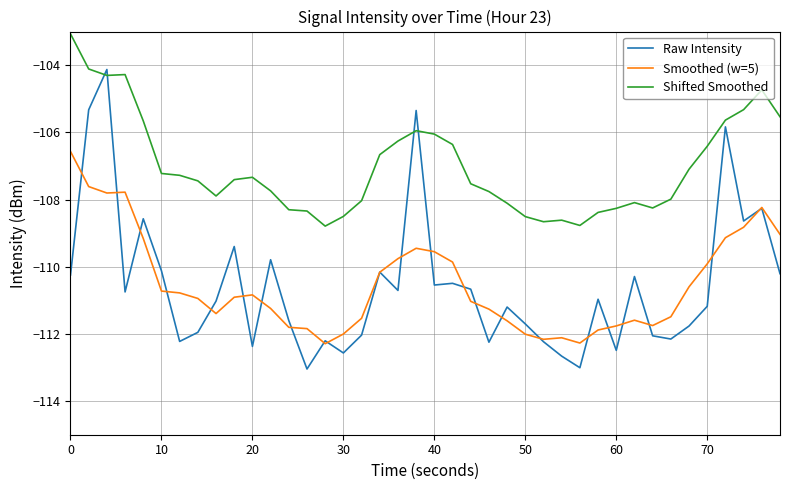

Which series has the largest total across all categories?

Shifted Smoothed